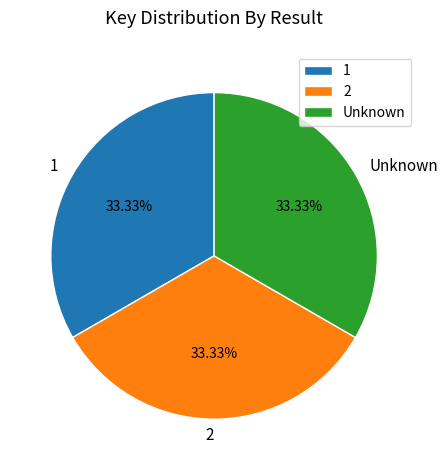

Is there any slice that represents more than half of the pie?

No